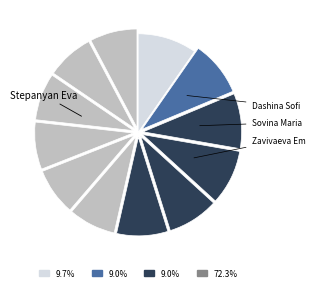

How many segments does this pie chart have?

12